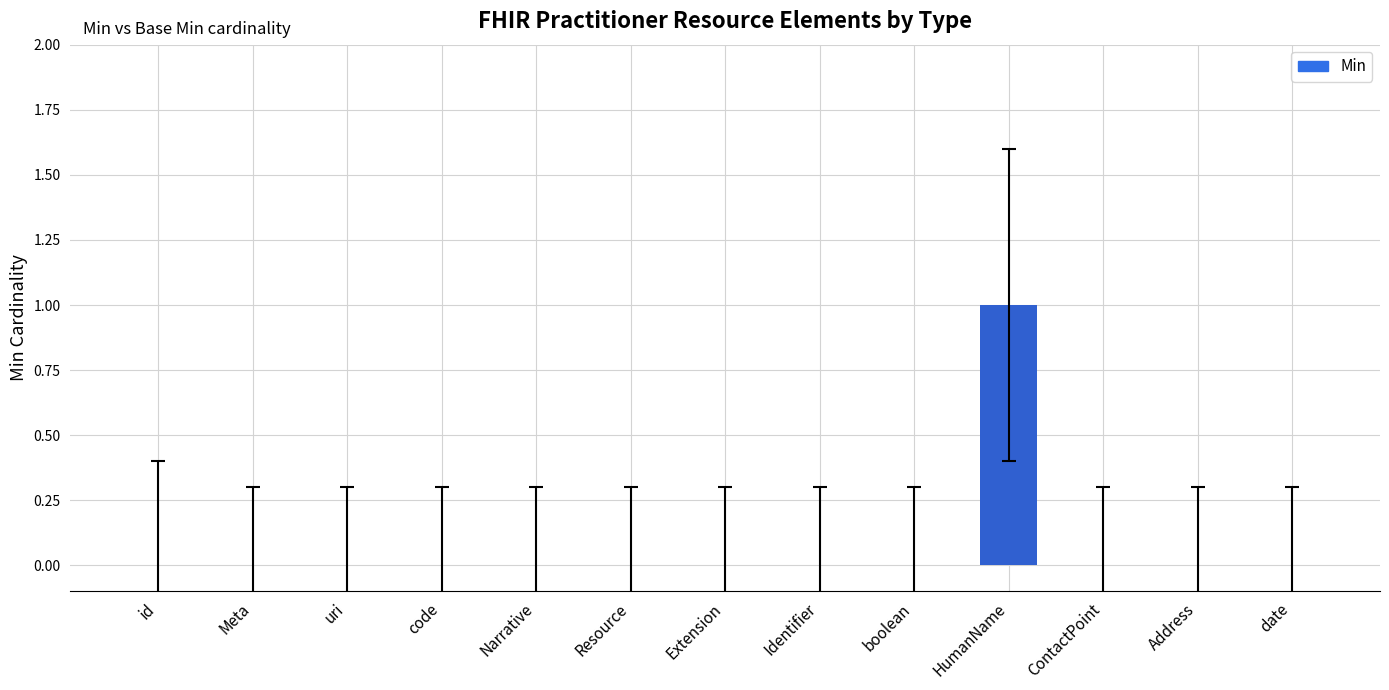

True or false: the data shows 0 at Extension.

True